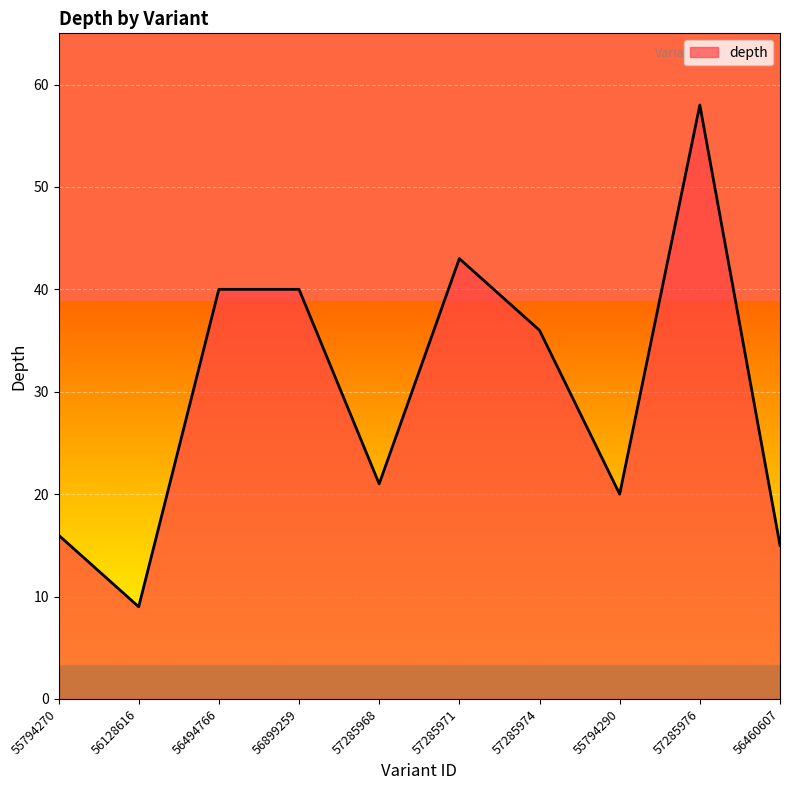

Between 57285976 and 56899259, which is larger?

57285976